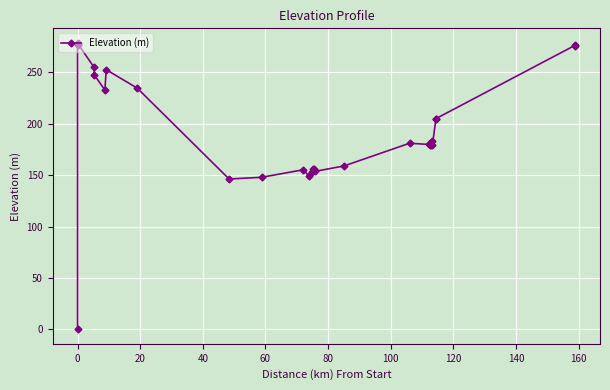

Reading left to right, what are all the values shown in this chart?

0.0	278.9	276.3	277.8	255.1	247.4	232.8	252.6	234.7	146.3	148.0	155.3	149.0	153.3	156.0	156.4	153.7	159.0	181.1	179.9	179.6	179.1	180.0	182.8	179.6	205.1	205.1	276.3	276.0